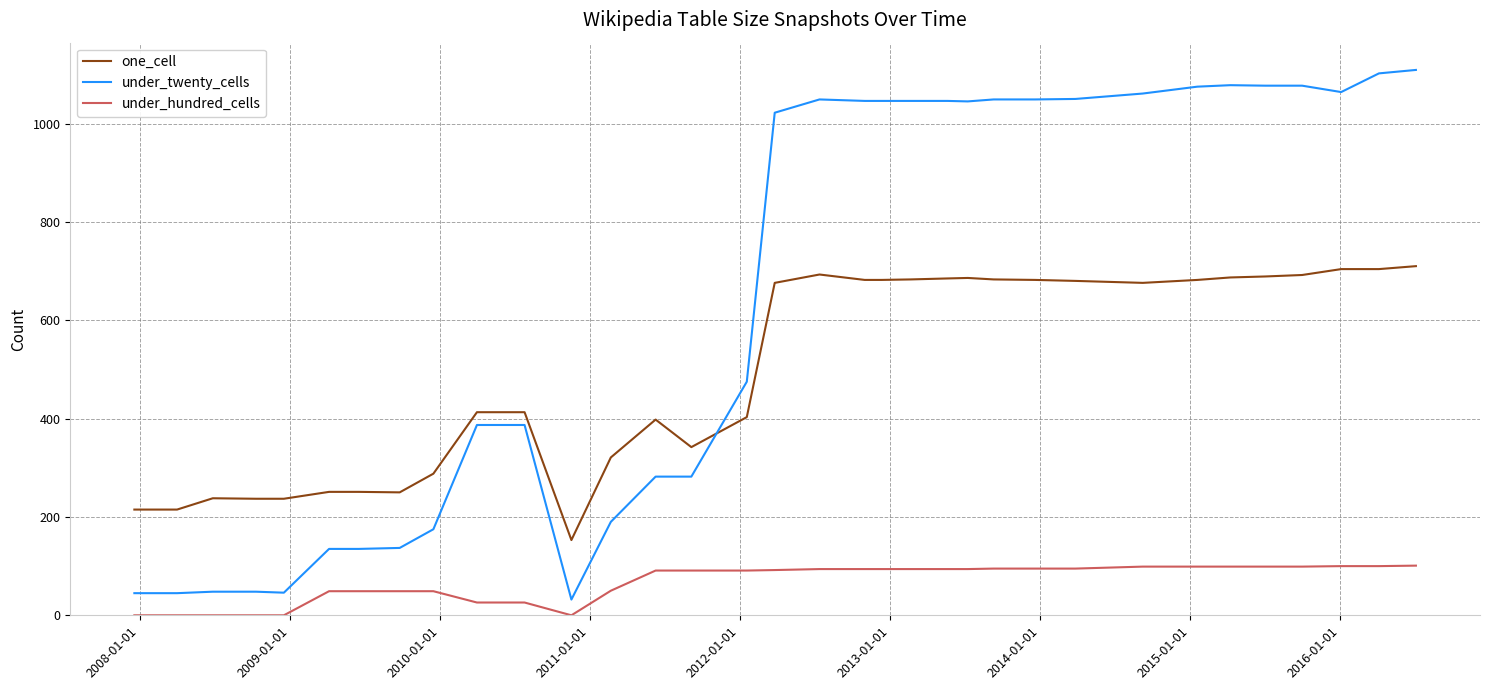

Rank the series by their maximum value, from lowest to highest.

under_hundred_cells, one_cell, under_twenty_cells